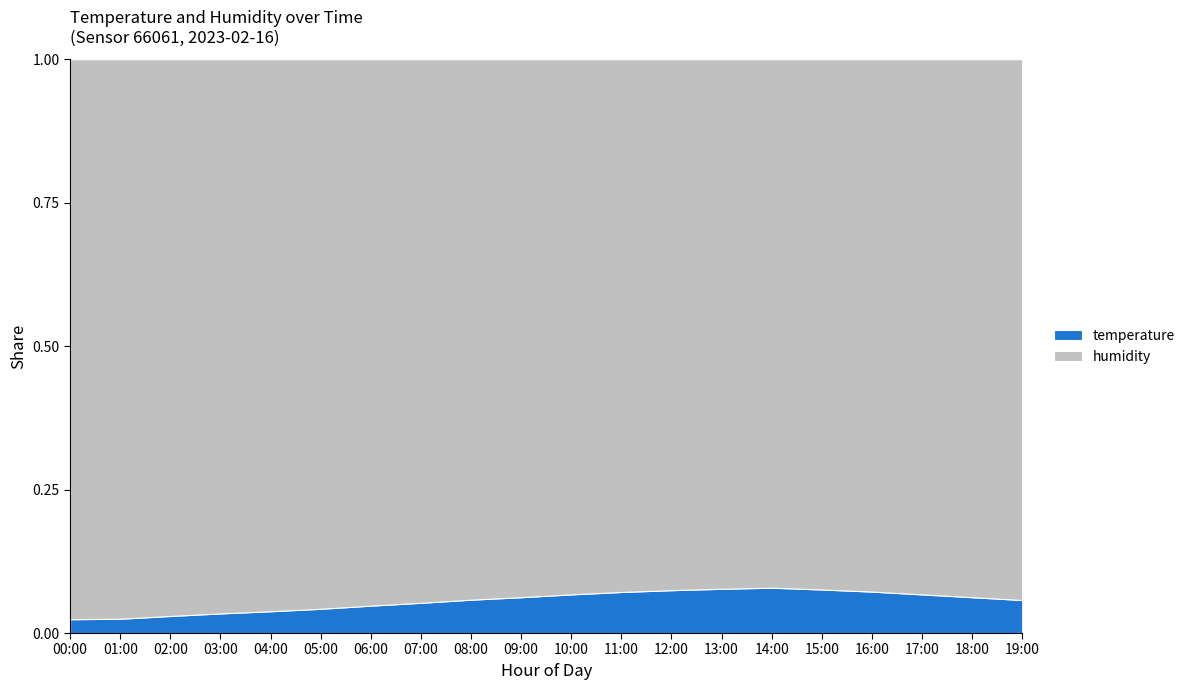

Reading right to left, list all the values displayed in this chart.

temperature: 19:00=4.7	18:00=5.1	17:00=5.5	16:00=5.9	15:00=6.2	14:00=6.5	13:00=6.3	12:00=6.1	11:00=5.8	10:00=5.5	09:00=5.1	08:00=4.8	07:00=4.3	06:00=3.9	05:00=3.5	04:00=3.1	03:00=2.8	02:00=2.4	01:00=2.0	00:00=2.0
humidity: 19:00=77.0	18:00=76.6	17:00=76.2	16:00=75.8	15:00=75.5	14:00=75.2	13:00=75.4	12:00=75.6	11:00=75.9	10:00=76.2	09:00=76.6	08:00=77.0	07:00=77.4	06:00=77.8	05:00=78.2	04:00=78.6	03:00=79.1	02:00=79.6	01:00=80.3	00:00=80.7